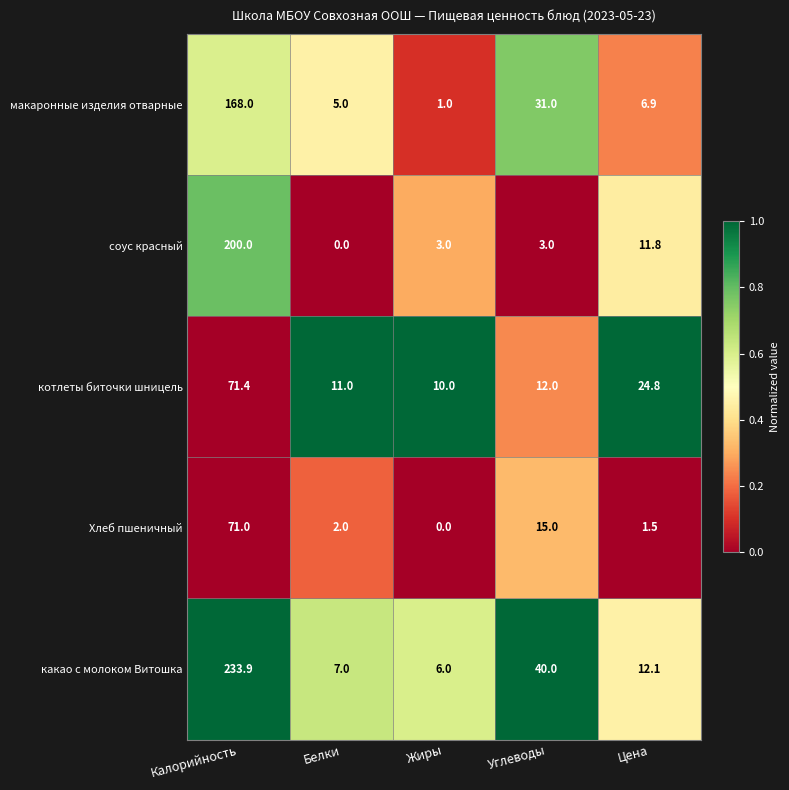

Which series has the largest range (max minus min)?

какао с молоком Витошка